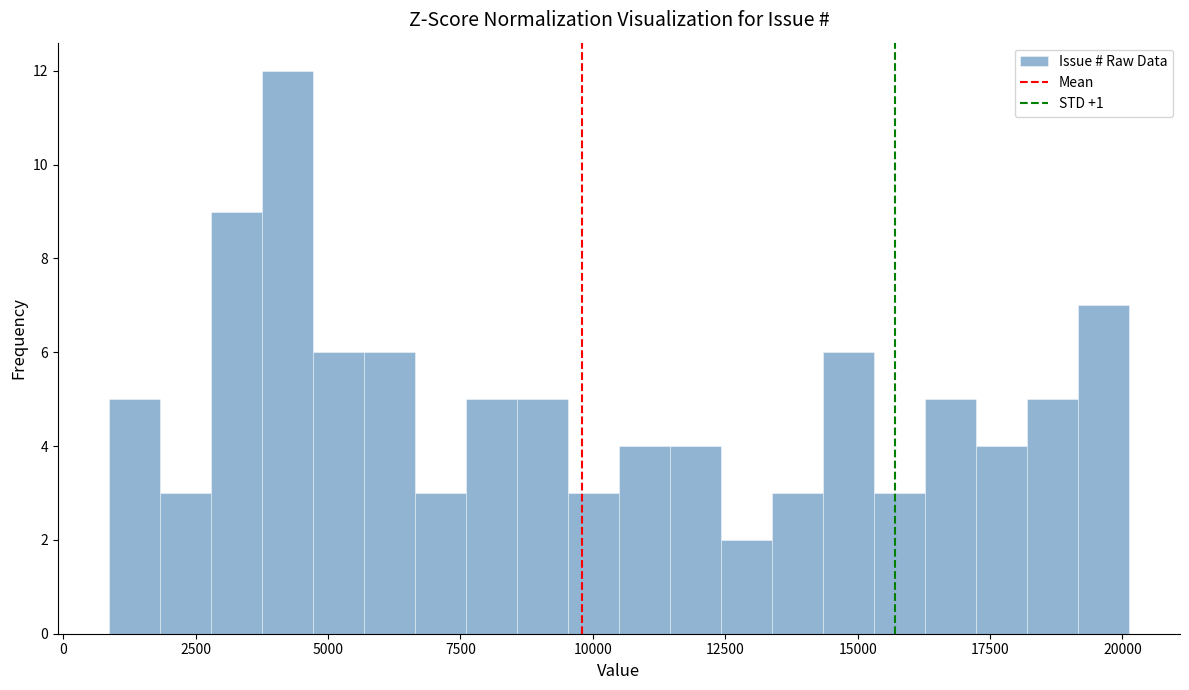

Read against the x-axis, roughly where is the centre of the tallest bar?

4000